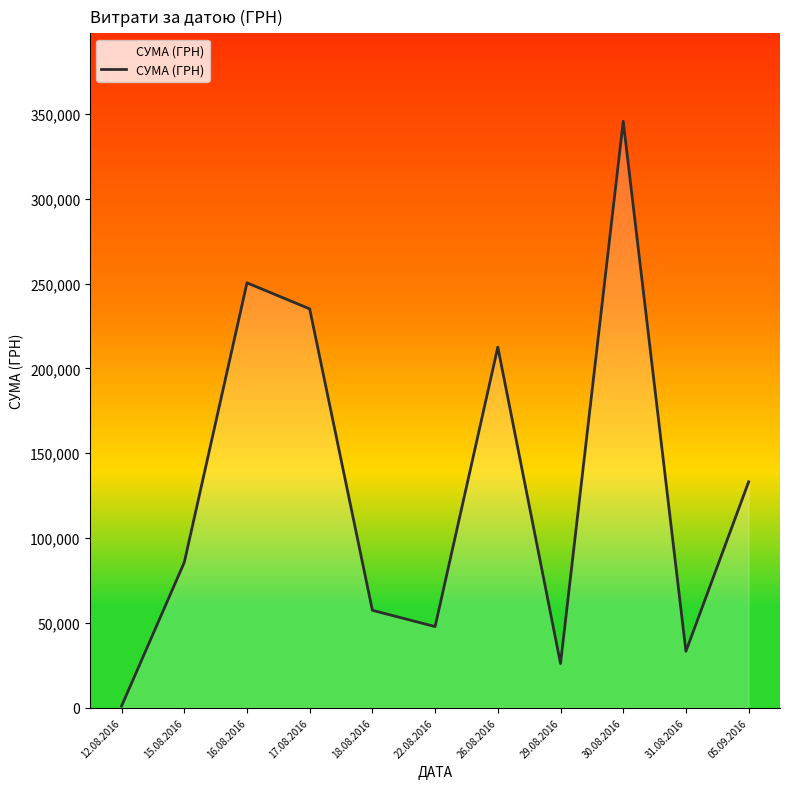

True or false: there are more than 1 points higher than both neighbors.

True